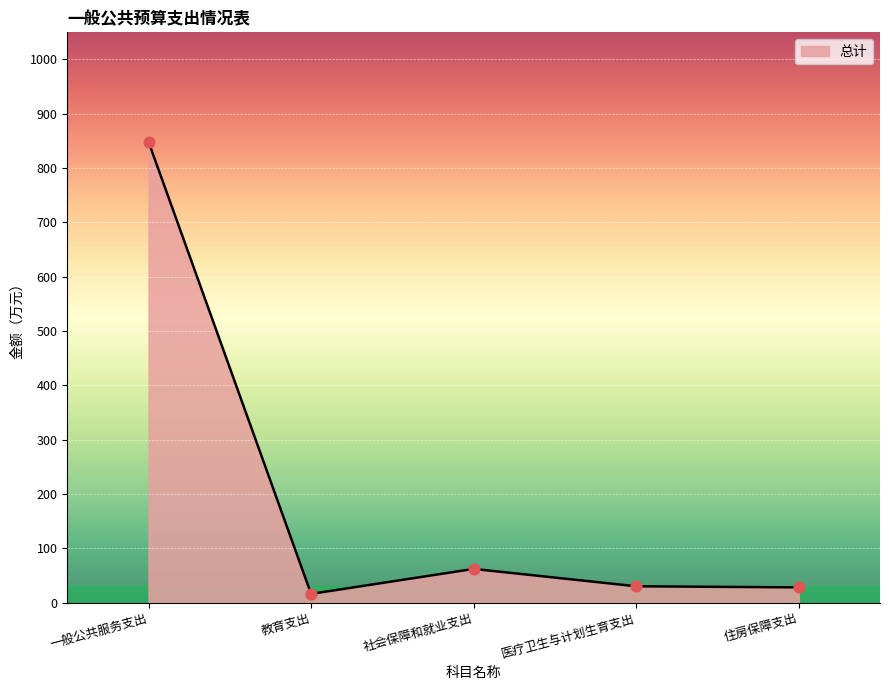

Approximately how many times larger is the value at 社会保障和就业支出 compared to 住房保障支出?

2.2